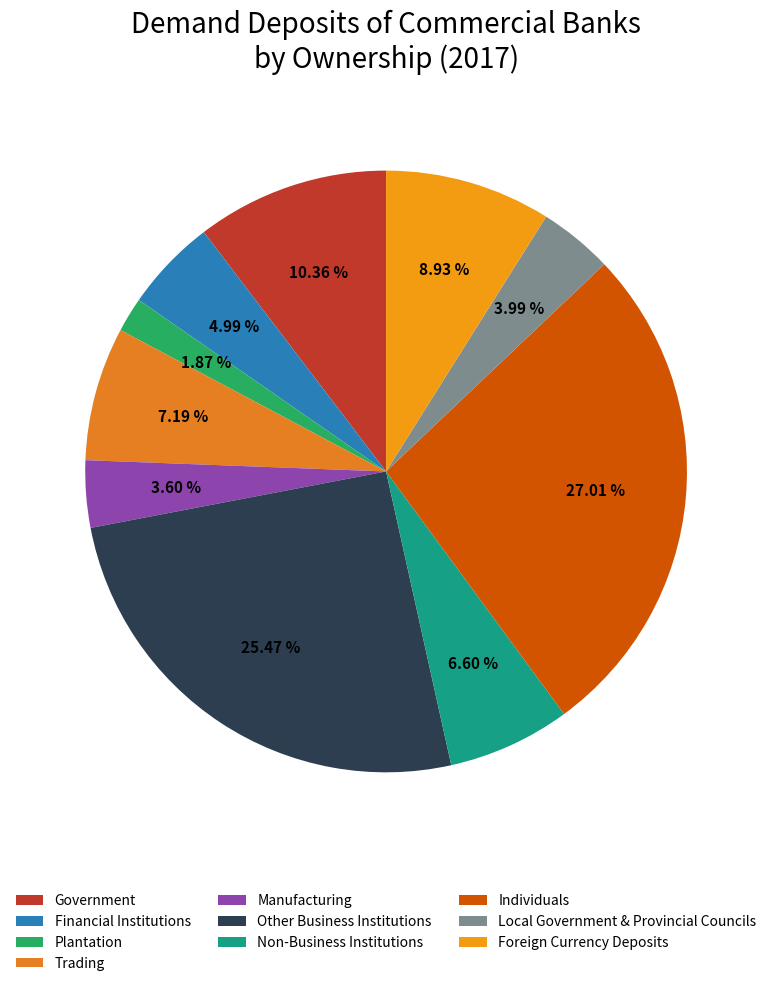

Count the number of slices in the pie.

10